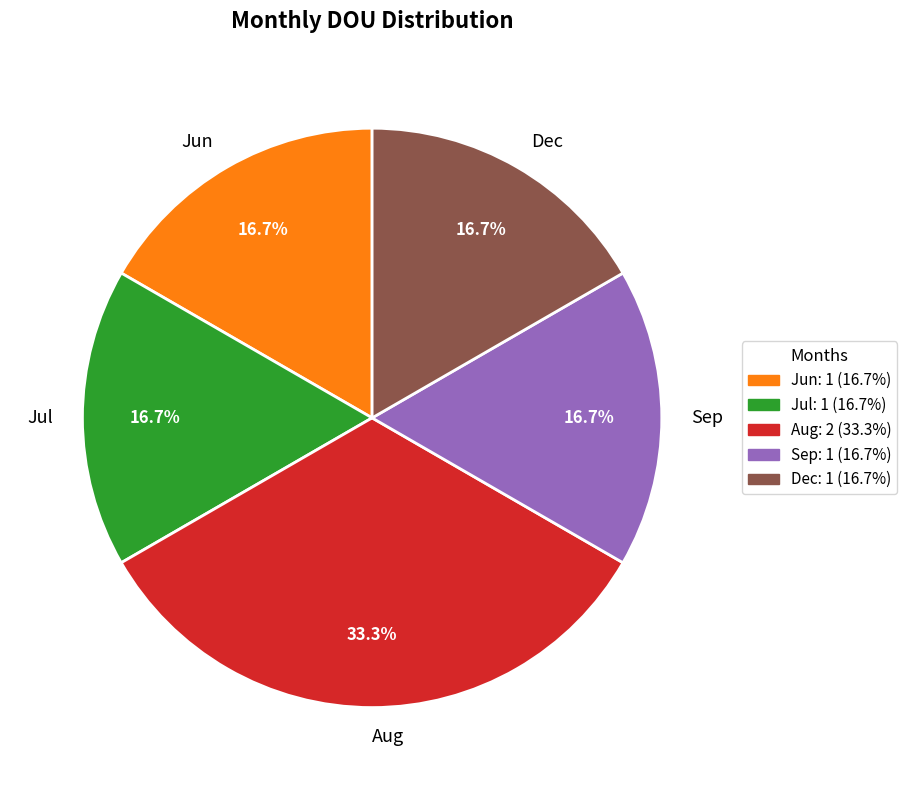

What is the largest slice in the pie chart?

Aug